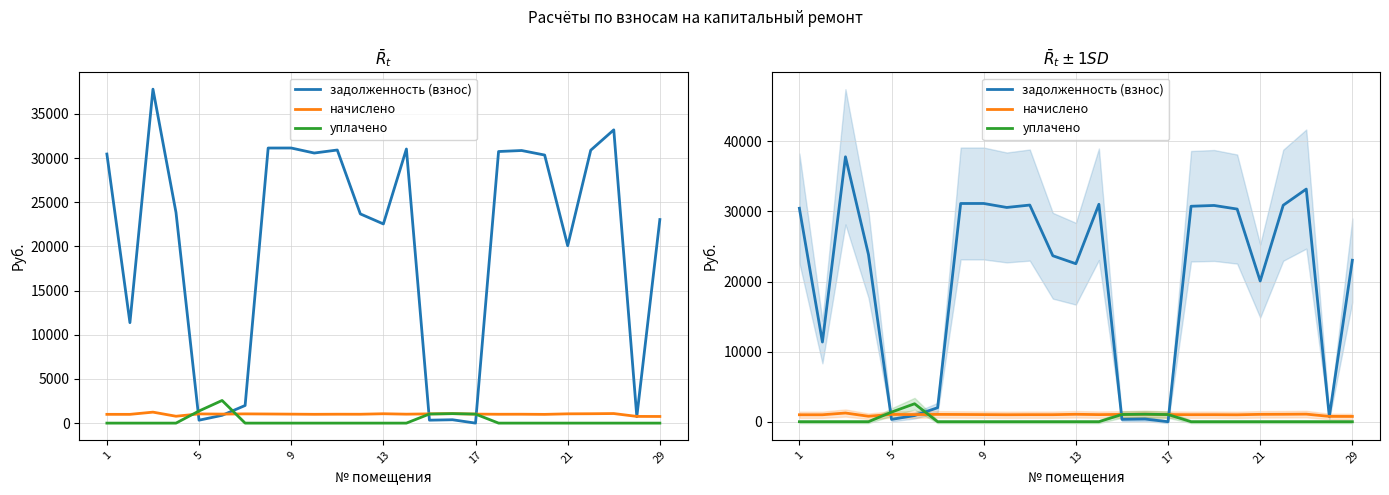

Which series has the widest spread of values?

задолженность (взнос)